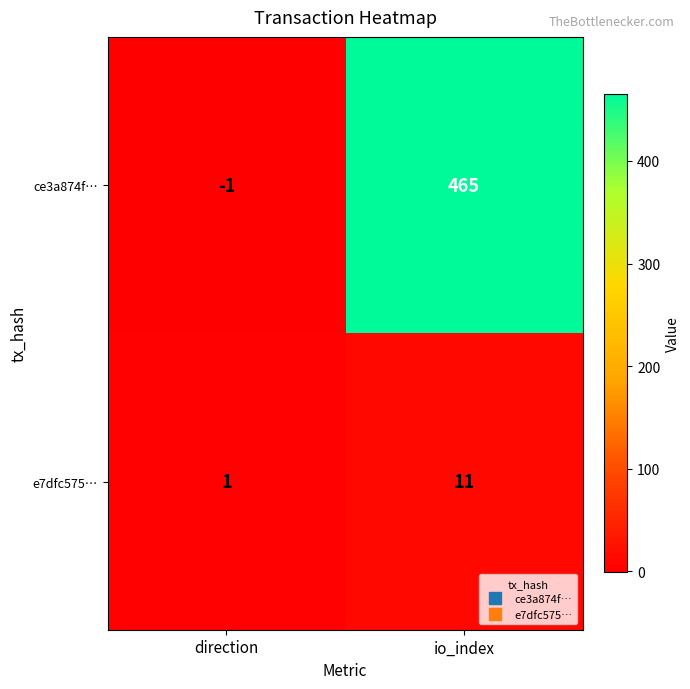

Rank the series by their average value, from highest to lowest.

ce3a874f…, e7dfc575…